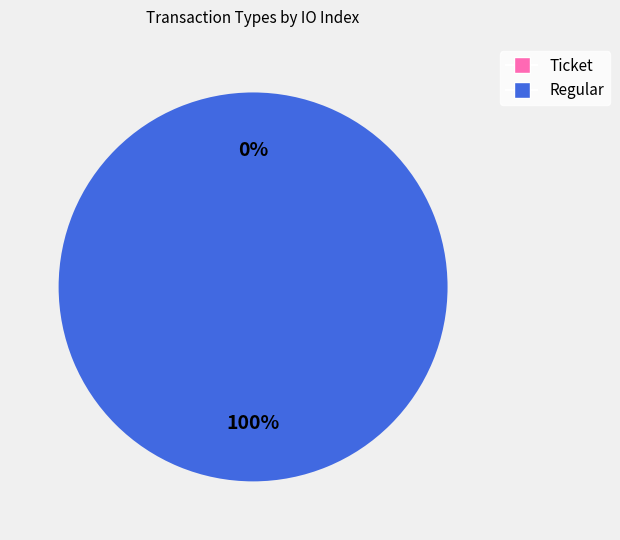

Does Ticket account for over 50% of the chart?

No